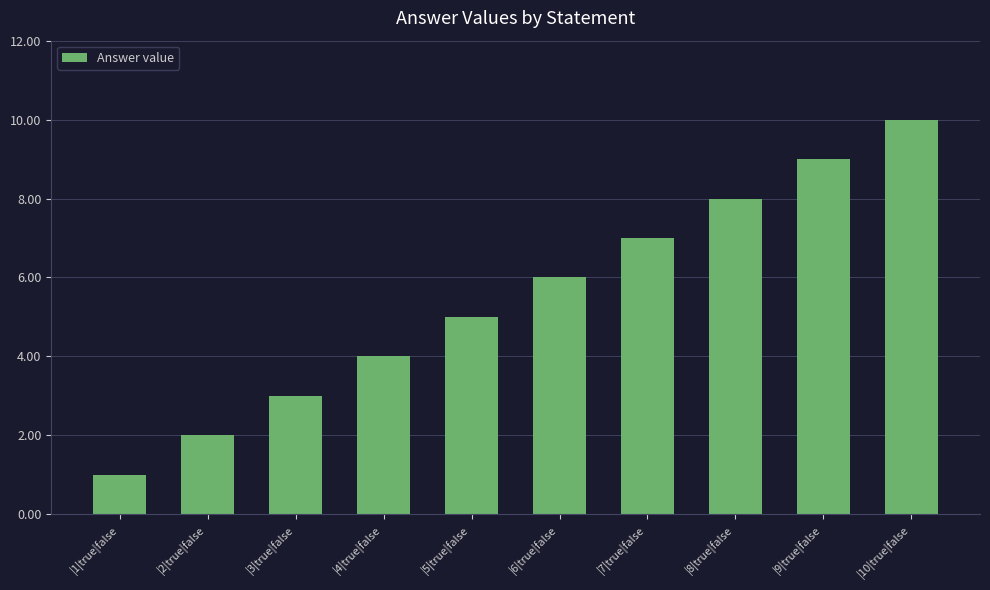

Reading left to right, list all the values displayed in this chart.

1	2	3	4	5	6	7	8	9	10